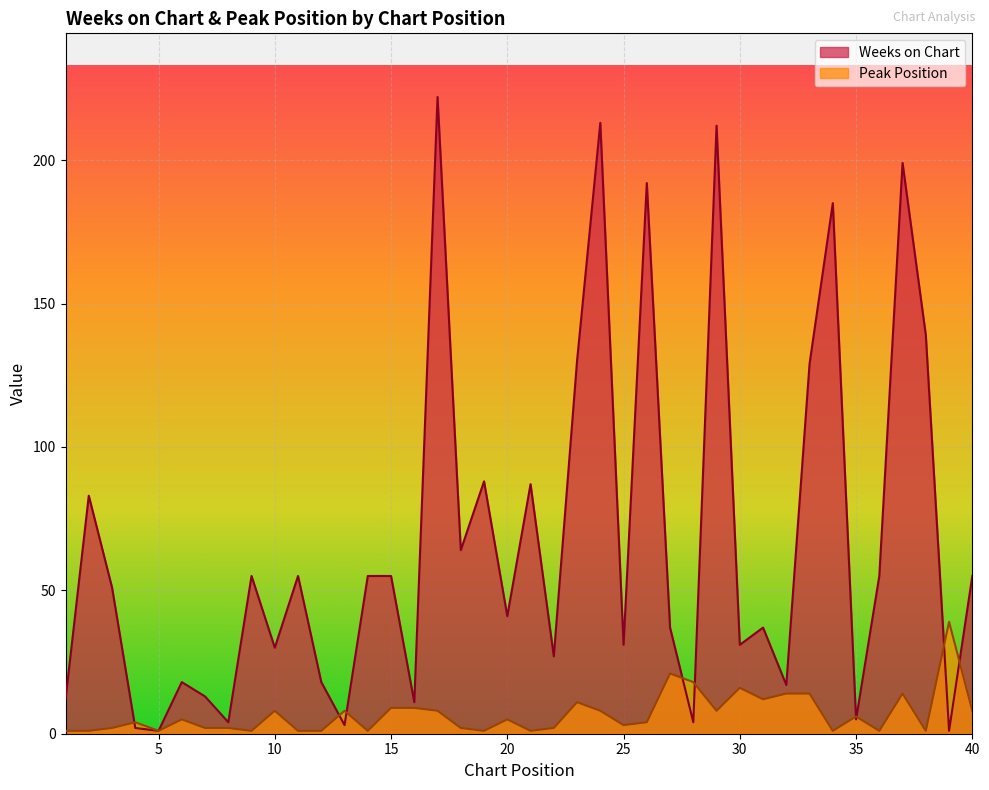

How many categories are shown in the chart?

40